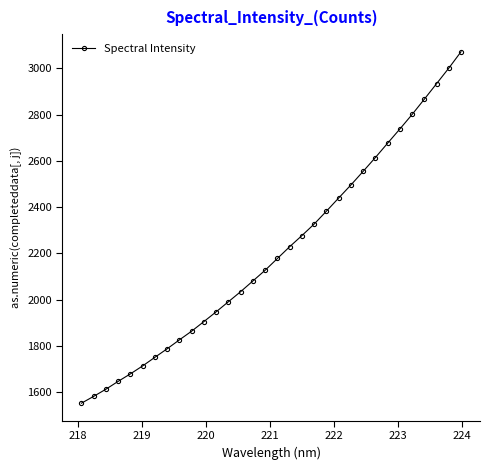

What is the average value?

2208.7